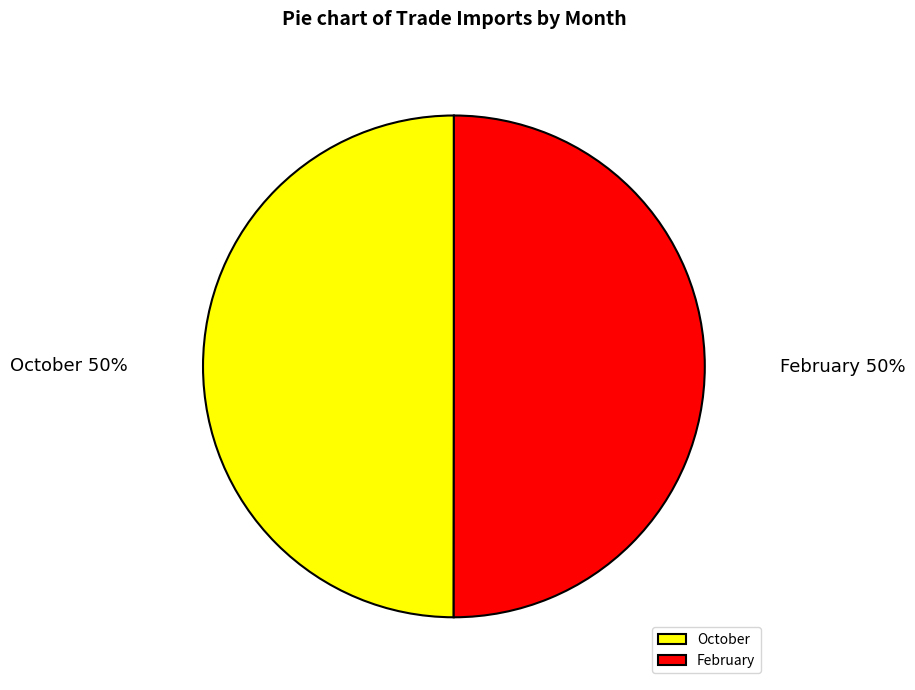

Is the sum of October and February greater than half?

Yes